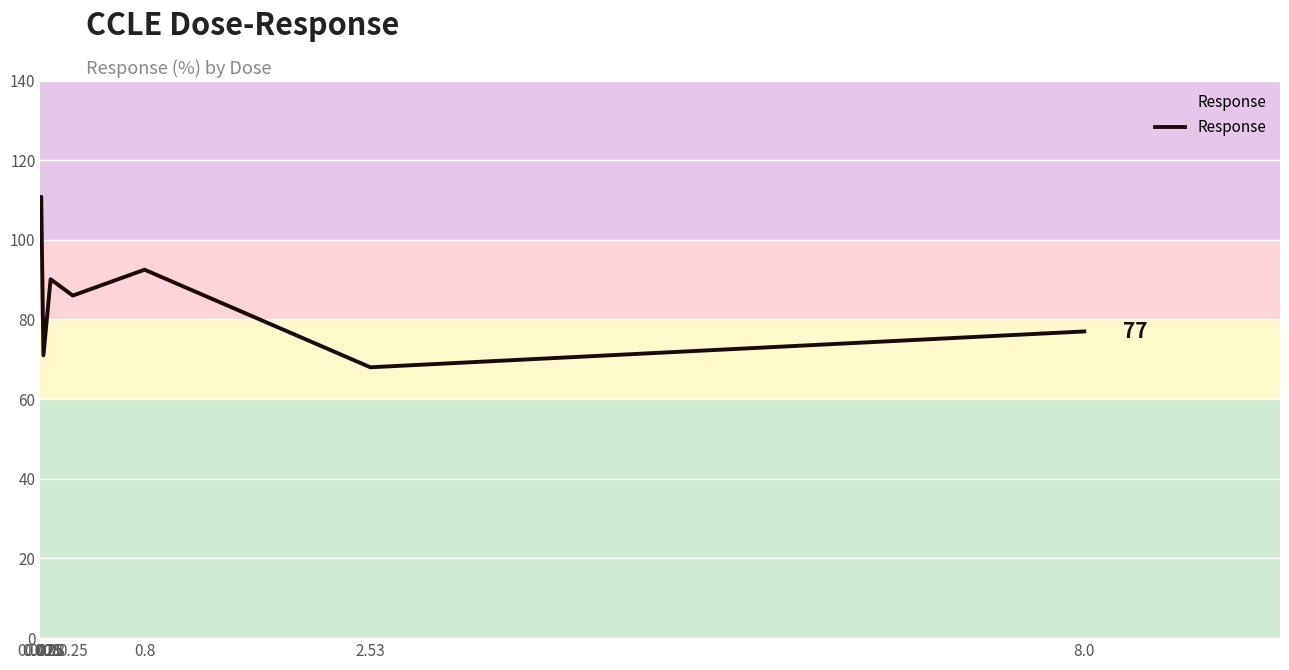

What is the difference between the second highest and minimum values?

42.1